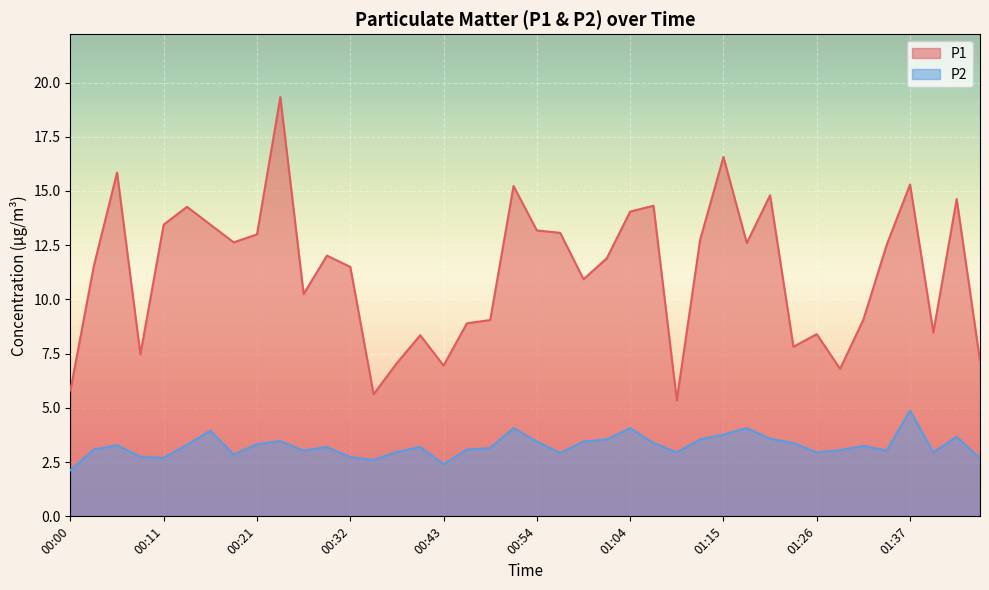

Reading left to right, extract all data points from this chart.

P1: 00:00=5.8	00:03=11.5	00:05=15.8	00:08=7.5	00:11=13.4	00:13=14.3	00:16=13.4	00:19=12.6	00:21=13.0	00:24=19.3	00:27=10.2	00:29=12.0	00:32=11.5	00:35=5.6	00:37=7.1	00:40=8.3	00:43=7.0	00:45=8.9	00:48=9.1	00:51=15.2	00:54=13.2	00:56=13.1	00:59=10.9	01:02=11.9	01:04=14.1	01:07=14.3	01:10=5.3	01:13=12.8	01:15=16.6	01:18=12.6	01:21=14.8	01:23=7.8	01:26=8.4	01:29=6.8	01:31=9.1	01:34=12.5	01:37=15.3	01:40=8.5	01:42=14.6	01:45=7.2
P2: 00:00=2.1	00:03=3.1	00:05=3.3	00:08=2.8	00:11=2.7	00:13=3.3	00:16=4.0	00:19=2.9	00:21=3.3	00:24=3.5	00:27=3.0	00:29=3.2	00:32=2.7	00:35=2.6	00:37=3.0	00:40=3.2	00:43=2.4	00:45=3.1	00:48=3.1	00:51=4.1	00:54=3.5	00:56=2.9	00:59=3.5	01:02=3.5	01:04=4.1	01:07=3.4	01:10=3.0	01:13=3.5	01:15=3.8	01:18=4.1	01:21=3.6	01:23=3.4	01:26=3.0	01:29=3.0	01:31=3.2	01:34=3.0	01:37=4.9	01:40=3.0	01:42=3.7	01:45=2.7